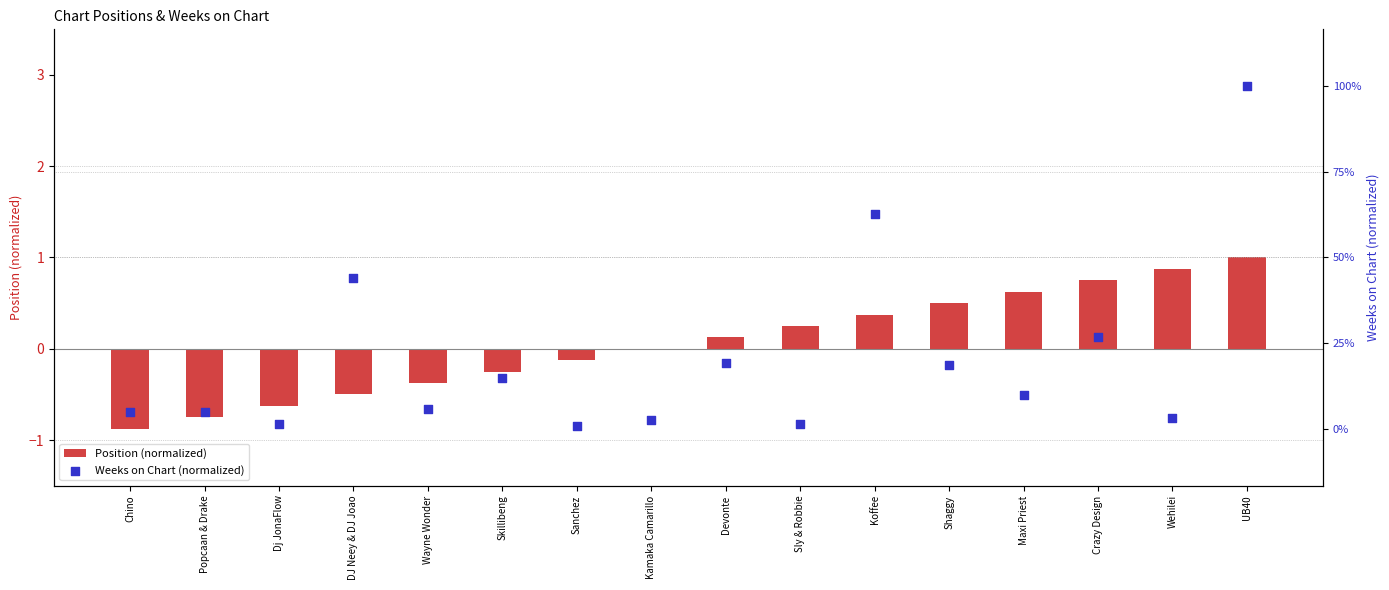

Is the value of Weeks on Chart (normalized) at Shaggy greater than the value of Position (normalized) at UB40?

No